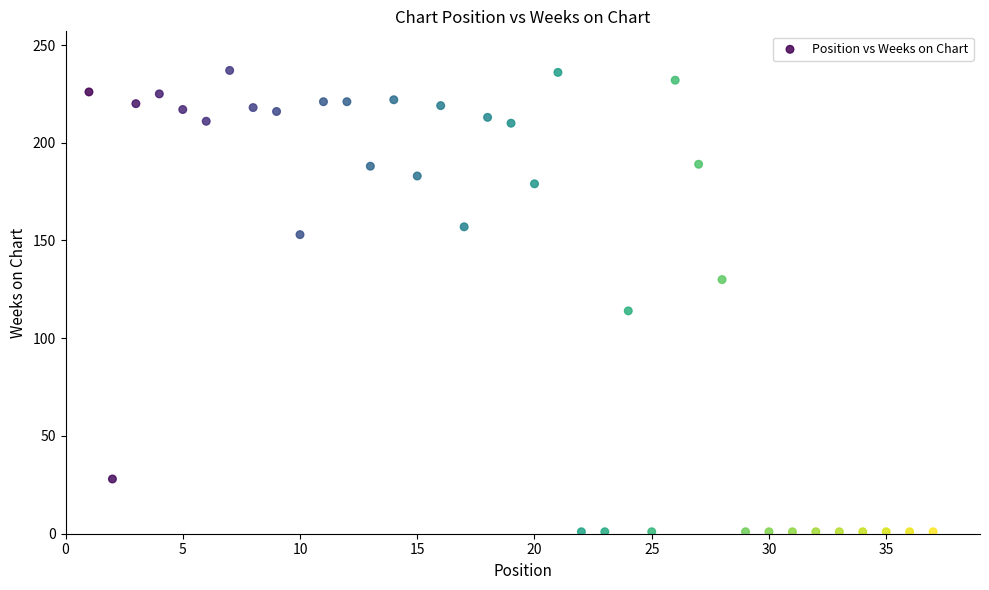

What Y value in the scatter plot is closest to 119?

114